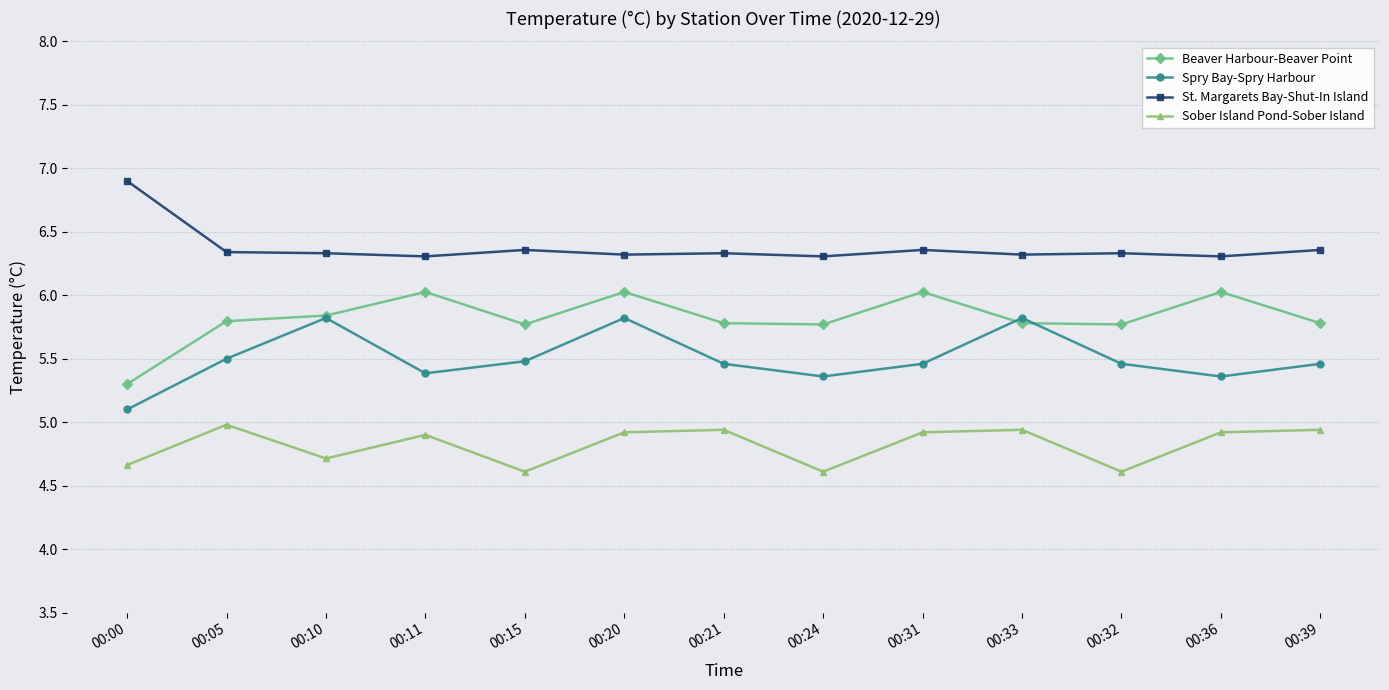

True or false: St. Margarets Bay-Shut-In Island and Spry Bay-Spry Harbour intersect in this chart.

False